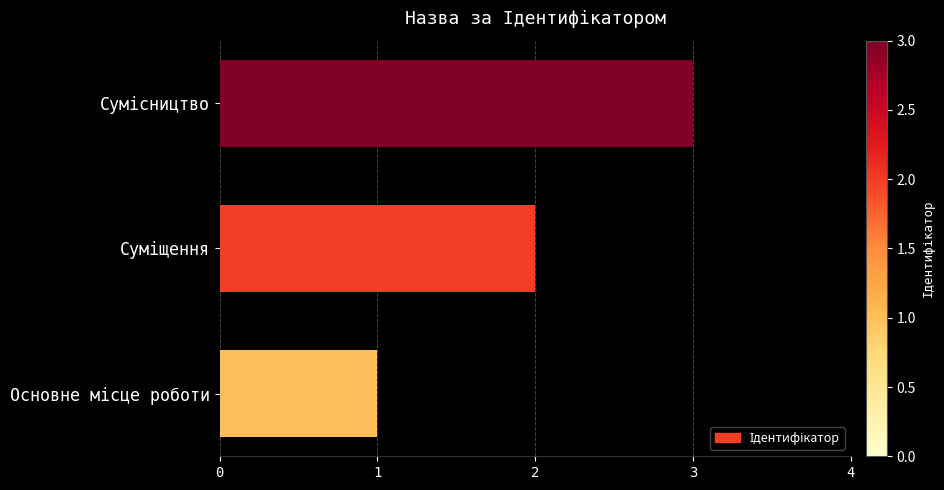

Are the bars grouped side by side (vs. stacked)?

No